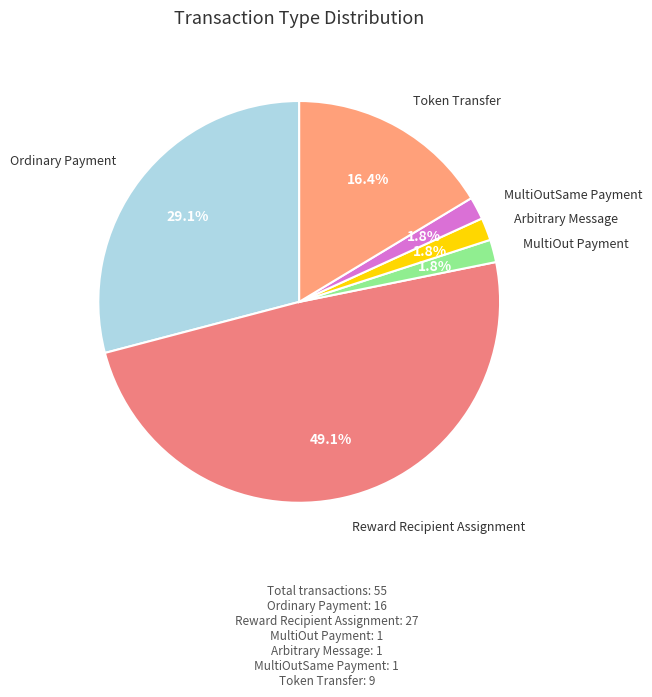

Is there a majority slice in this chart?

No